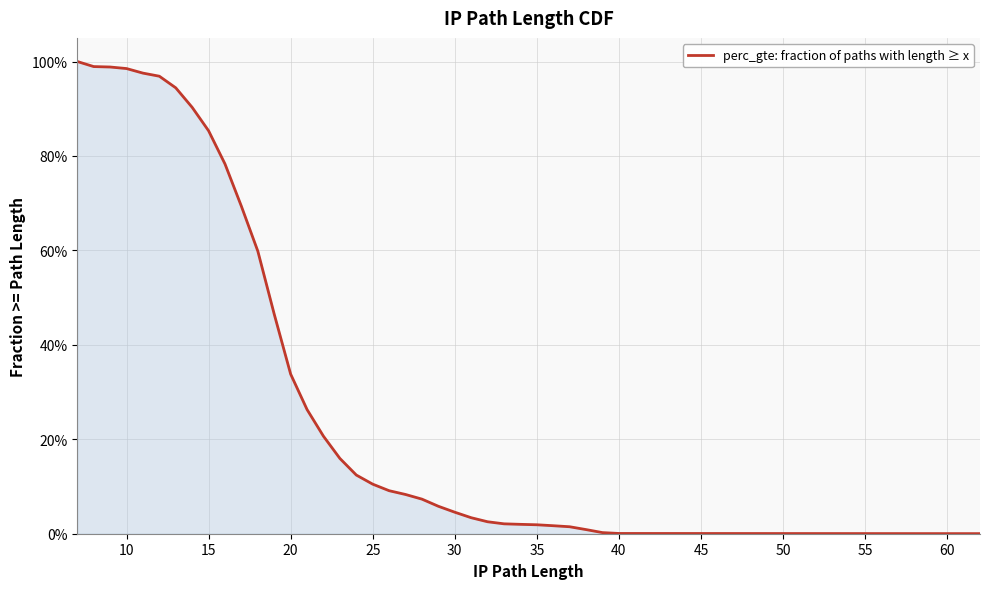

Count the number of data series in this chart.

1